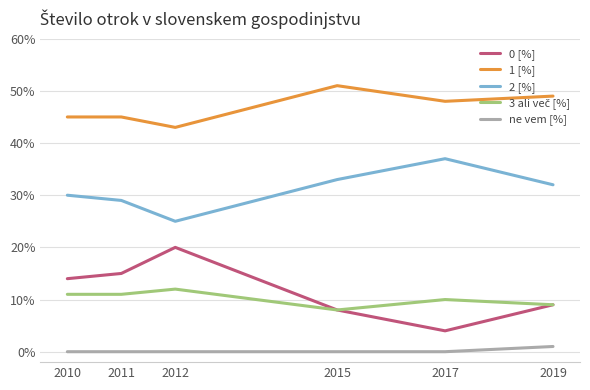

What is the difference between the 2 [%] values at 2015 and 2012?

8